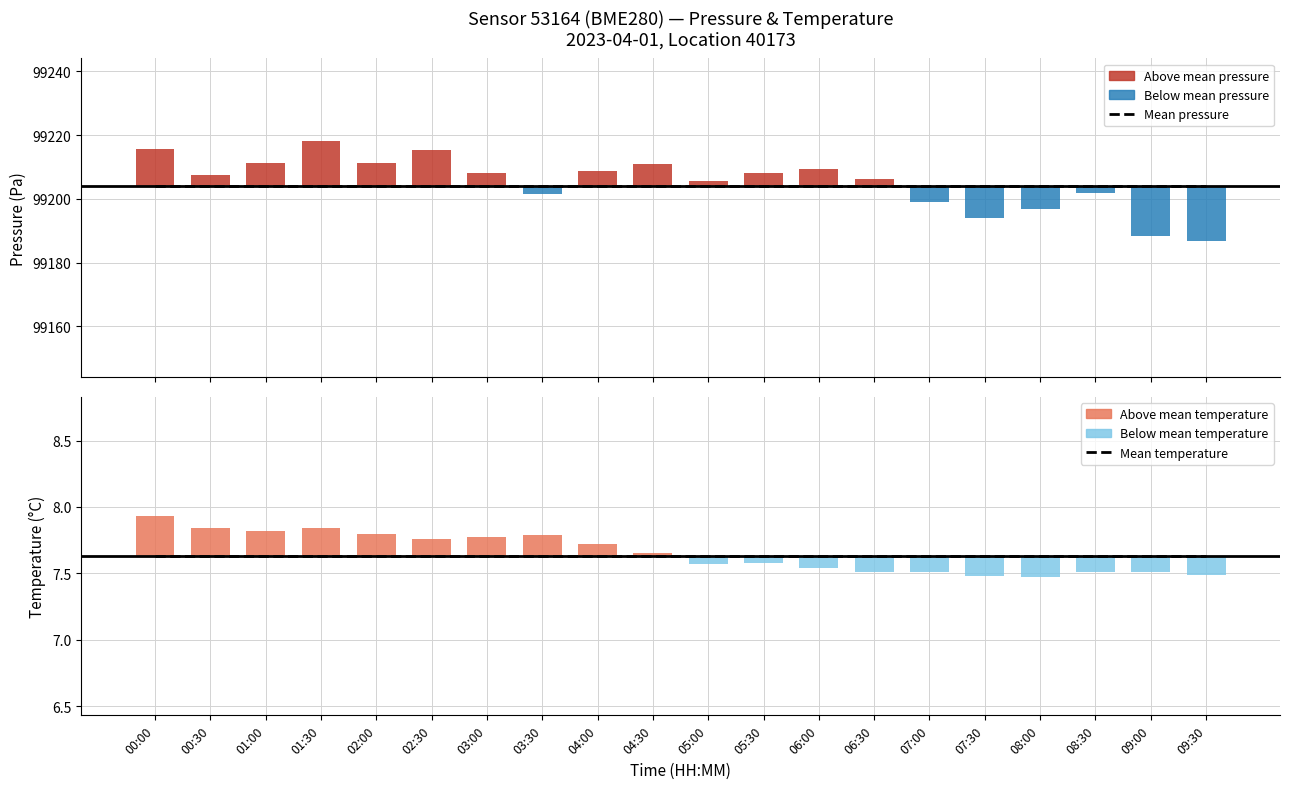

Which series has the largest range (max minus min)?

Mean pressure